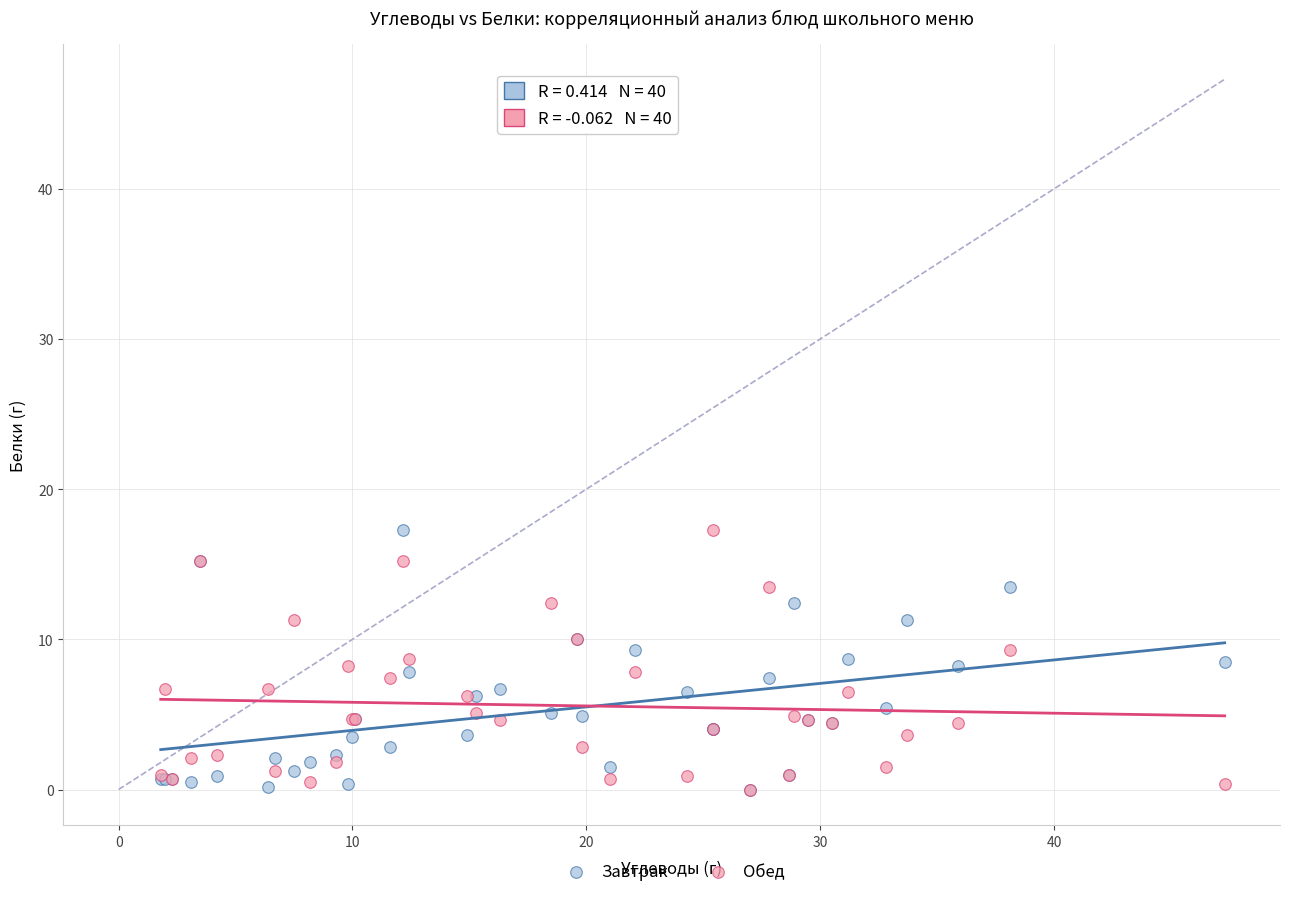

What are all the series names shown in the legend?

Завтрак, Обед